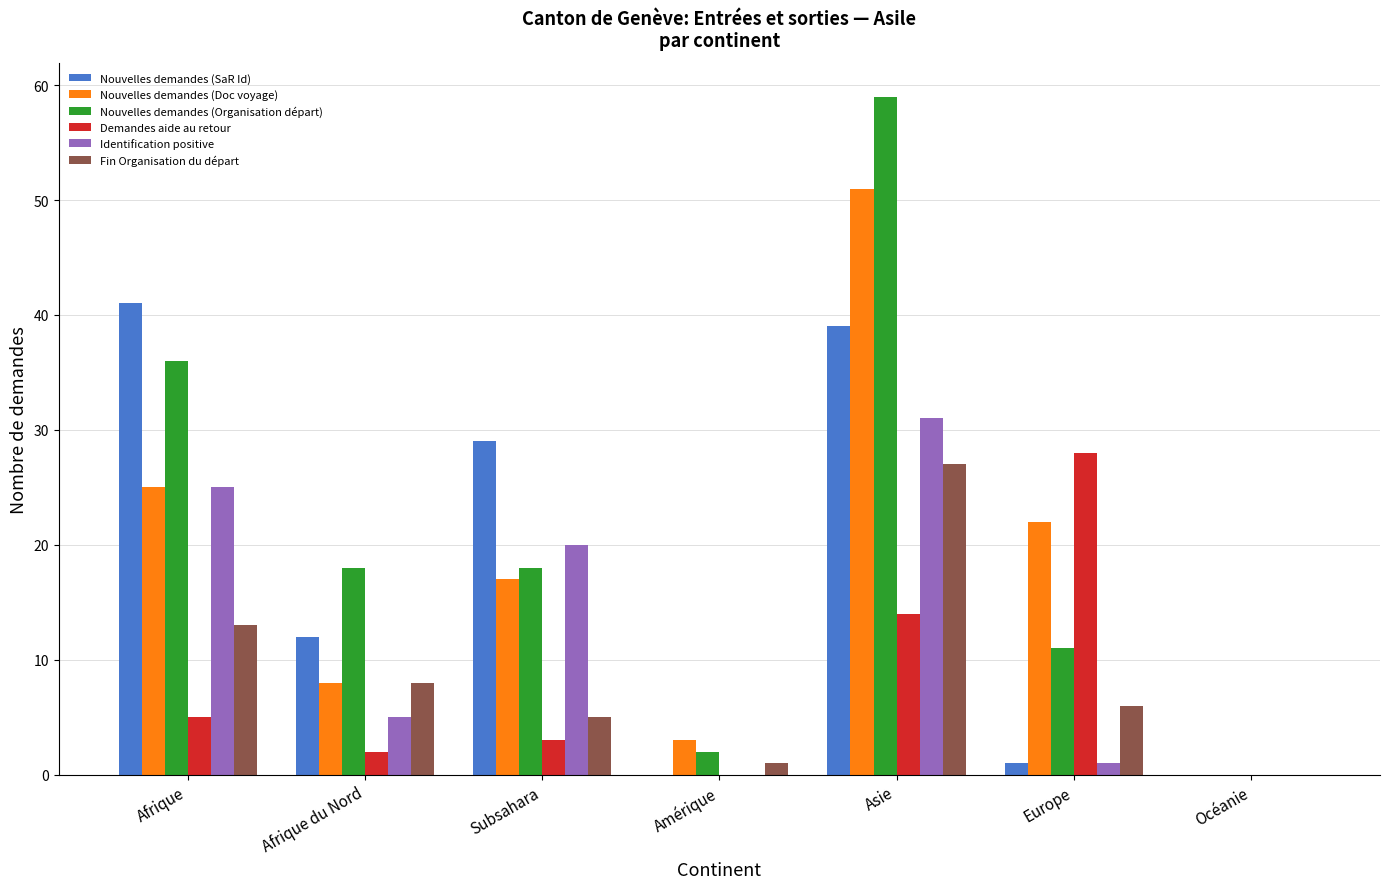

What are all the series names shown in the legend?

Nouvelles demandes (SaR Id), Nouvelles demandes (Doc voyage), Nouvelles demandes (Organisation départ), Demandes aide au retour, Identification positive, Fin Organisation du départ